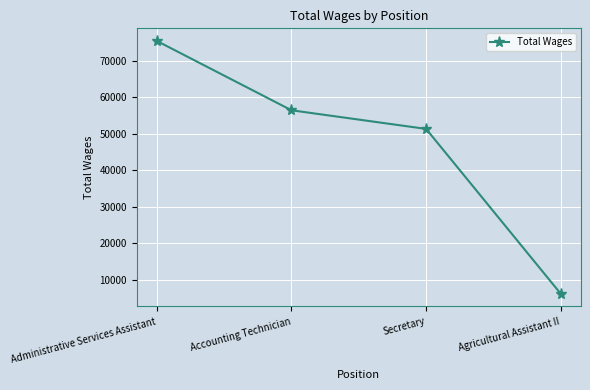

The value at Administrative Services Assistant is 31785. True or false?

False